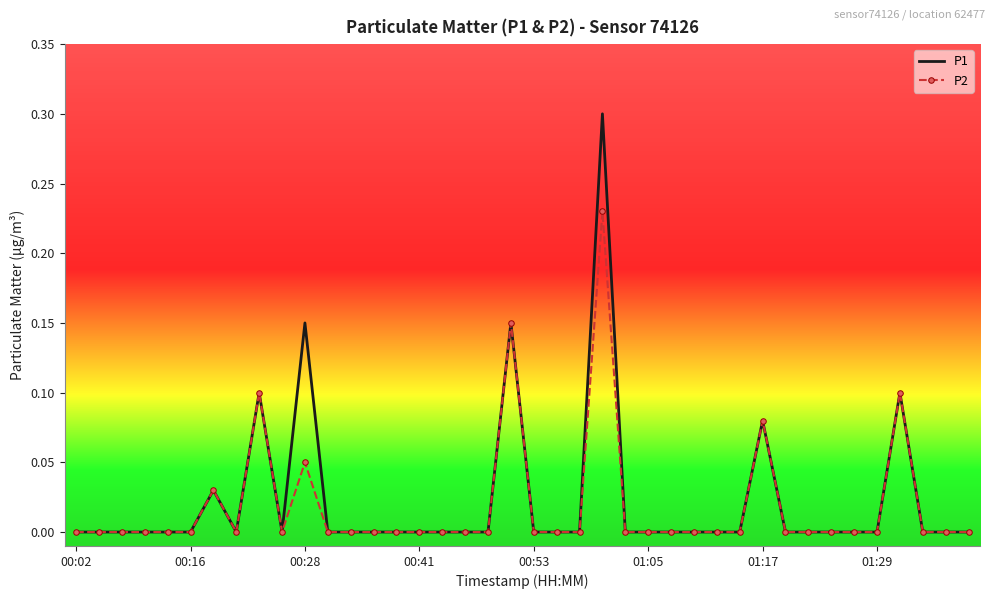

List the series in order of their peak value, lowest first.

P2, P1